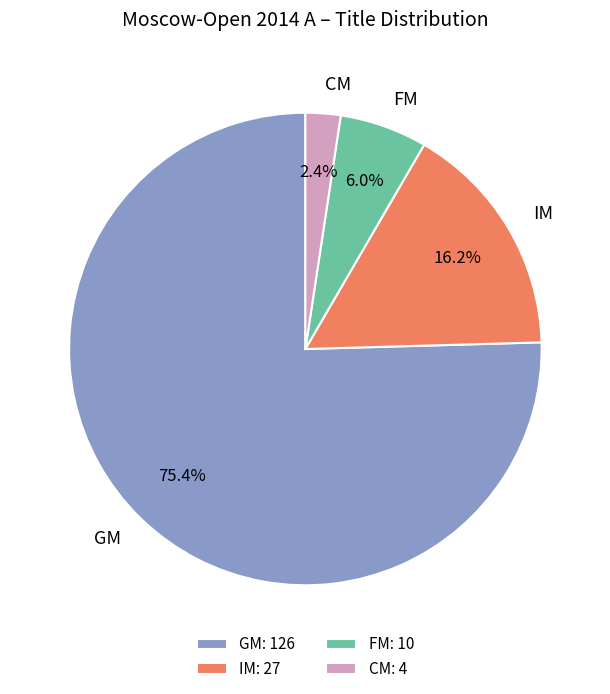

True or false: GM accounts for 90% of the total.

False